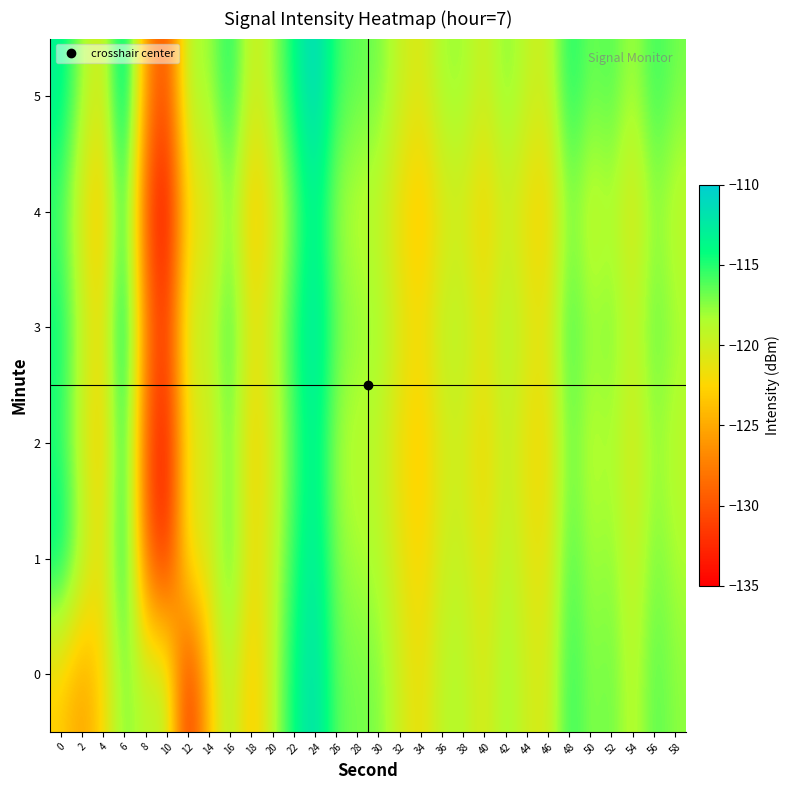

What is the greatest value displayed?

-110.5